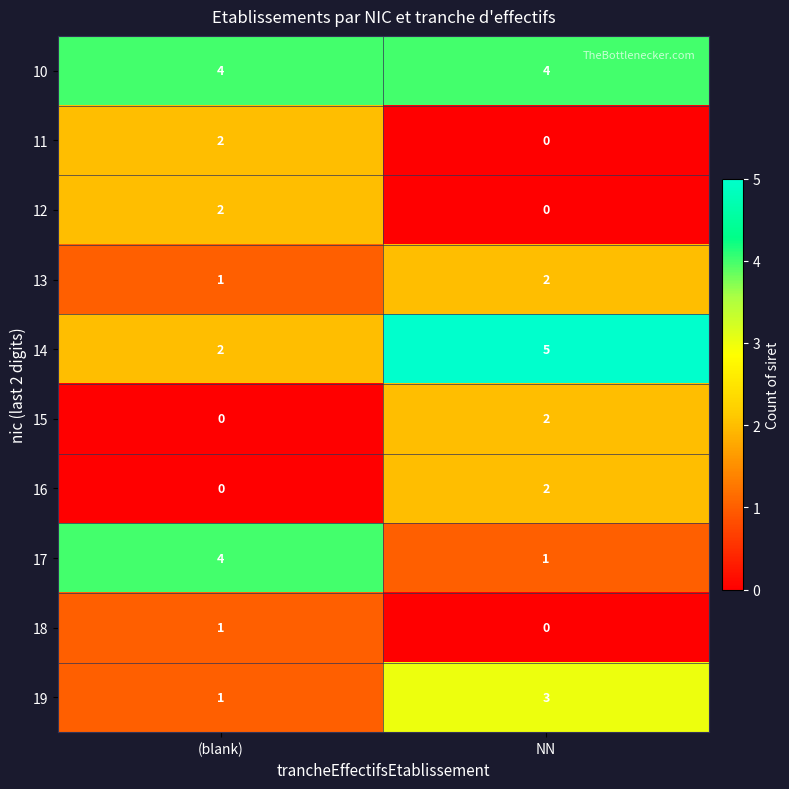

How many distinct data groups are displayed?

10